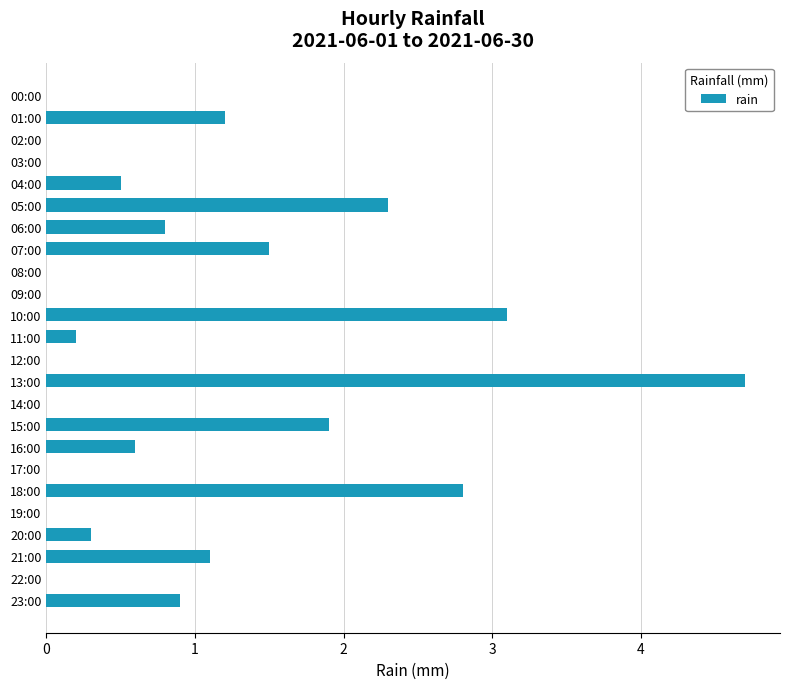

What is the sum of all values?

21.9